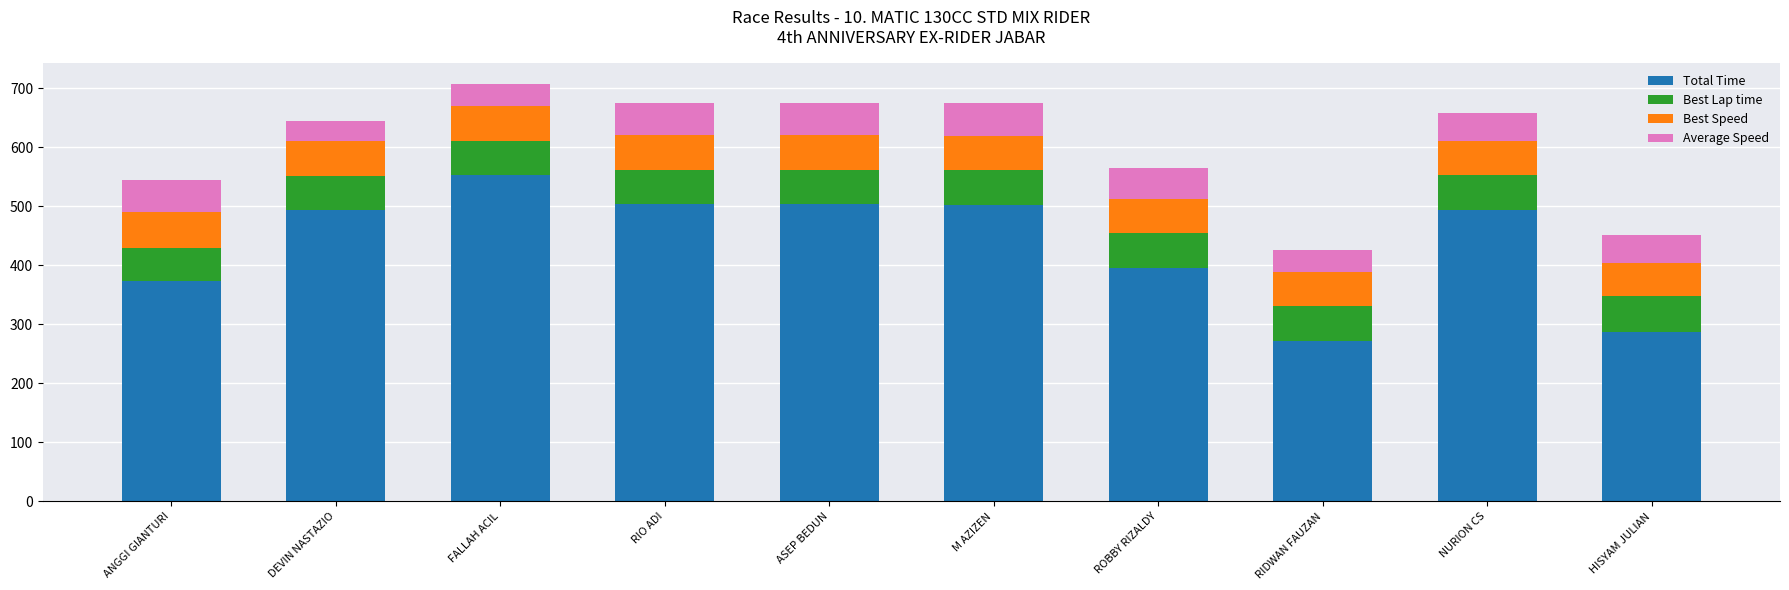

At which label does Total Time reach its peak?

FALLAH ACIL